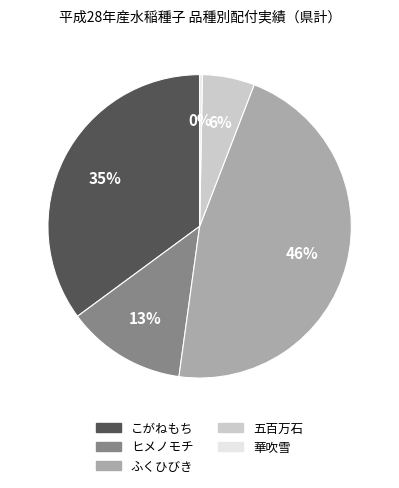

To the nearest percent, what is the difference between the ふくひびき and こがねもち slice percentages?

11%